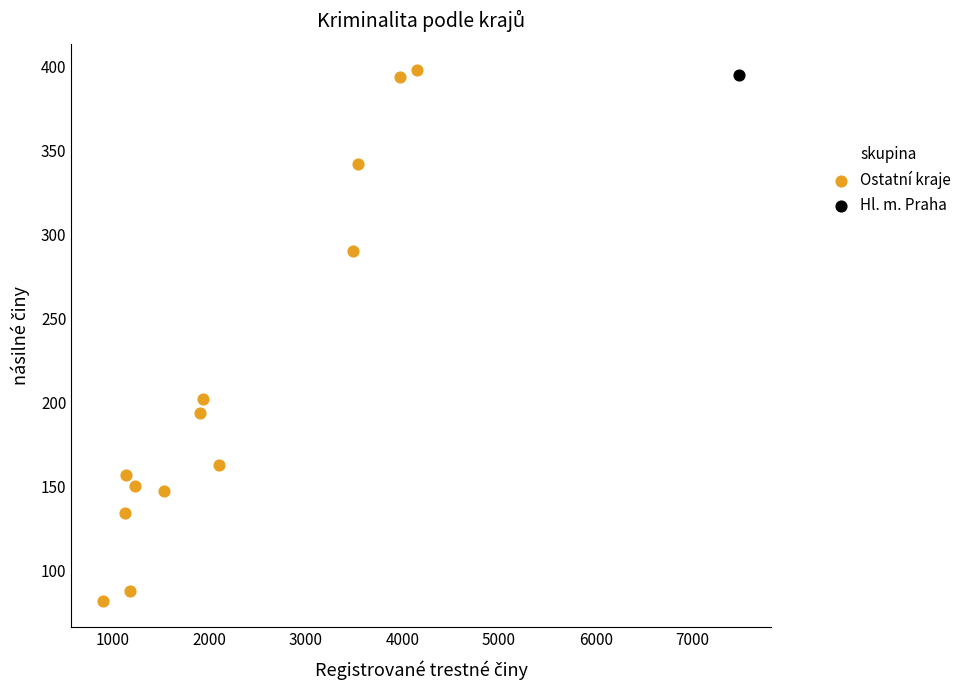

What are all the series names shown in the legend?

Ostatní kraje, Hl. m. Praha